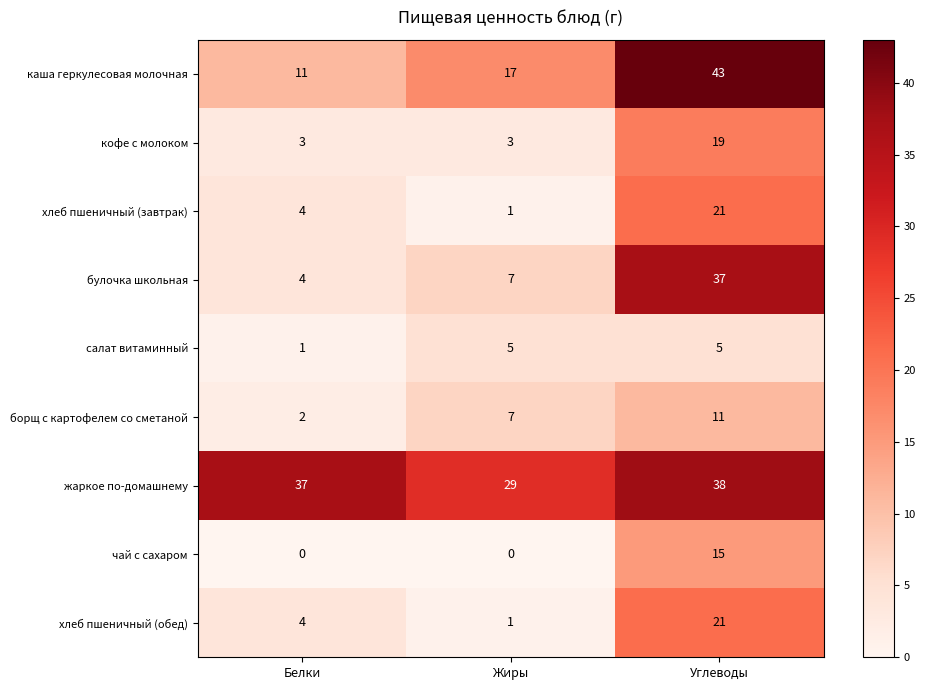

What is the minimum value for кофе с молоком?

3